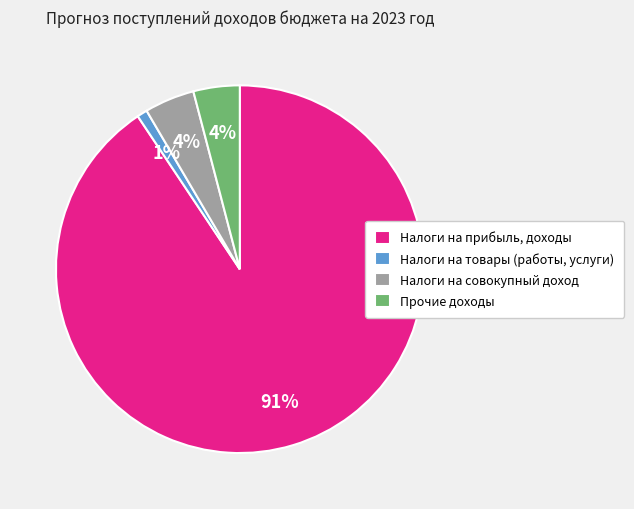

What is the largest slice in the pie chart?

Налоги на прибыль, доходы